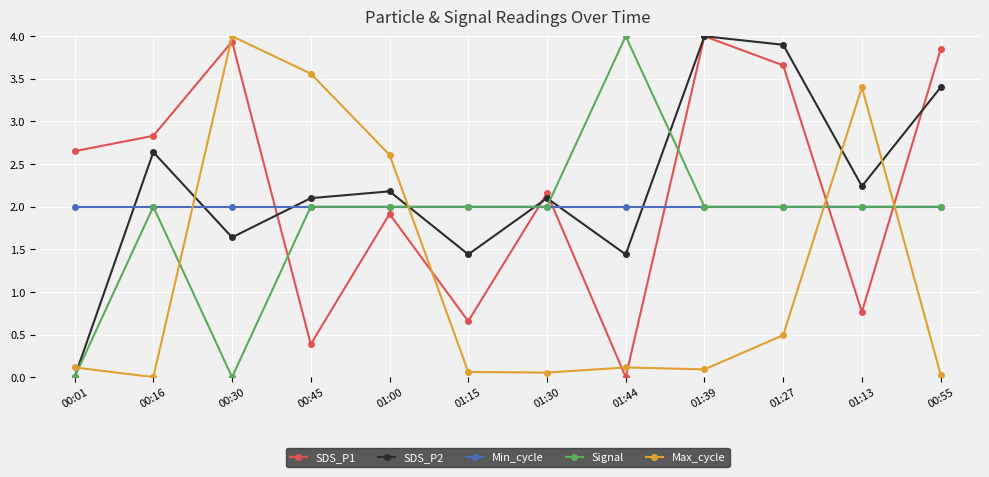

Which category has the lowest value in the SDS_P2 series?

00:01